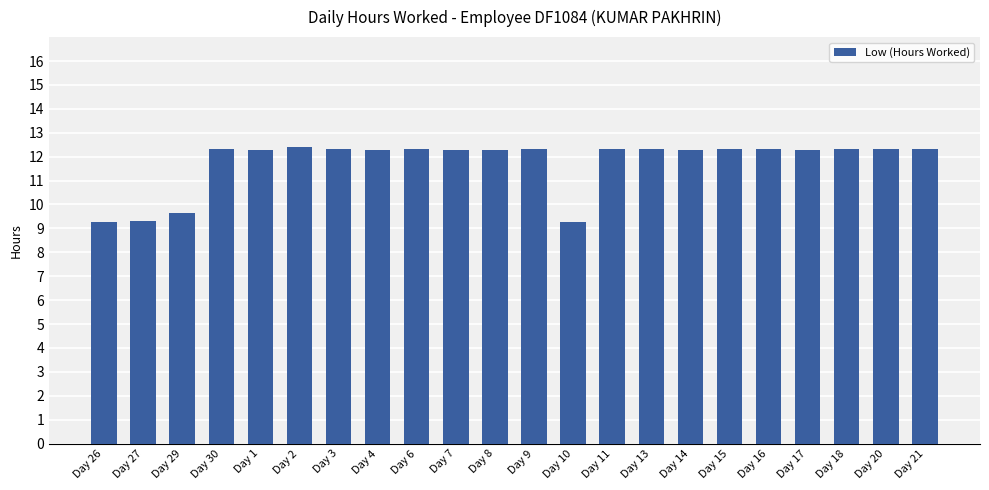

What is the greatest value displayed?

12.4